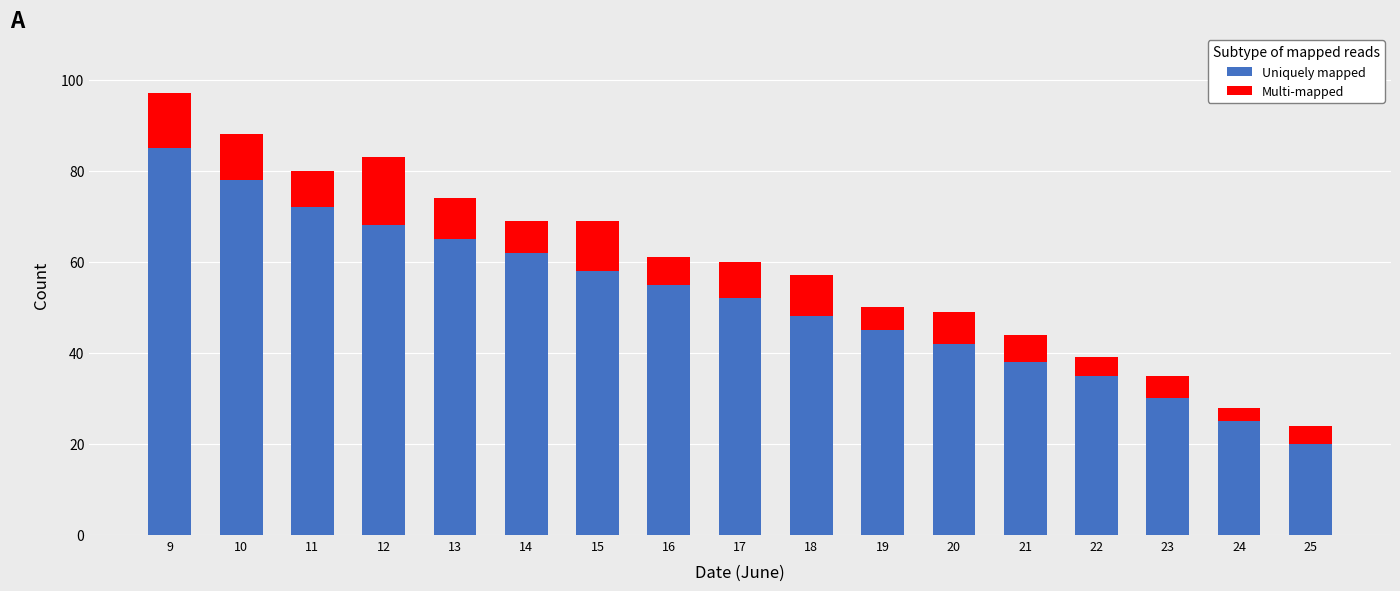

How many bars are there in total?

17